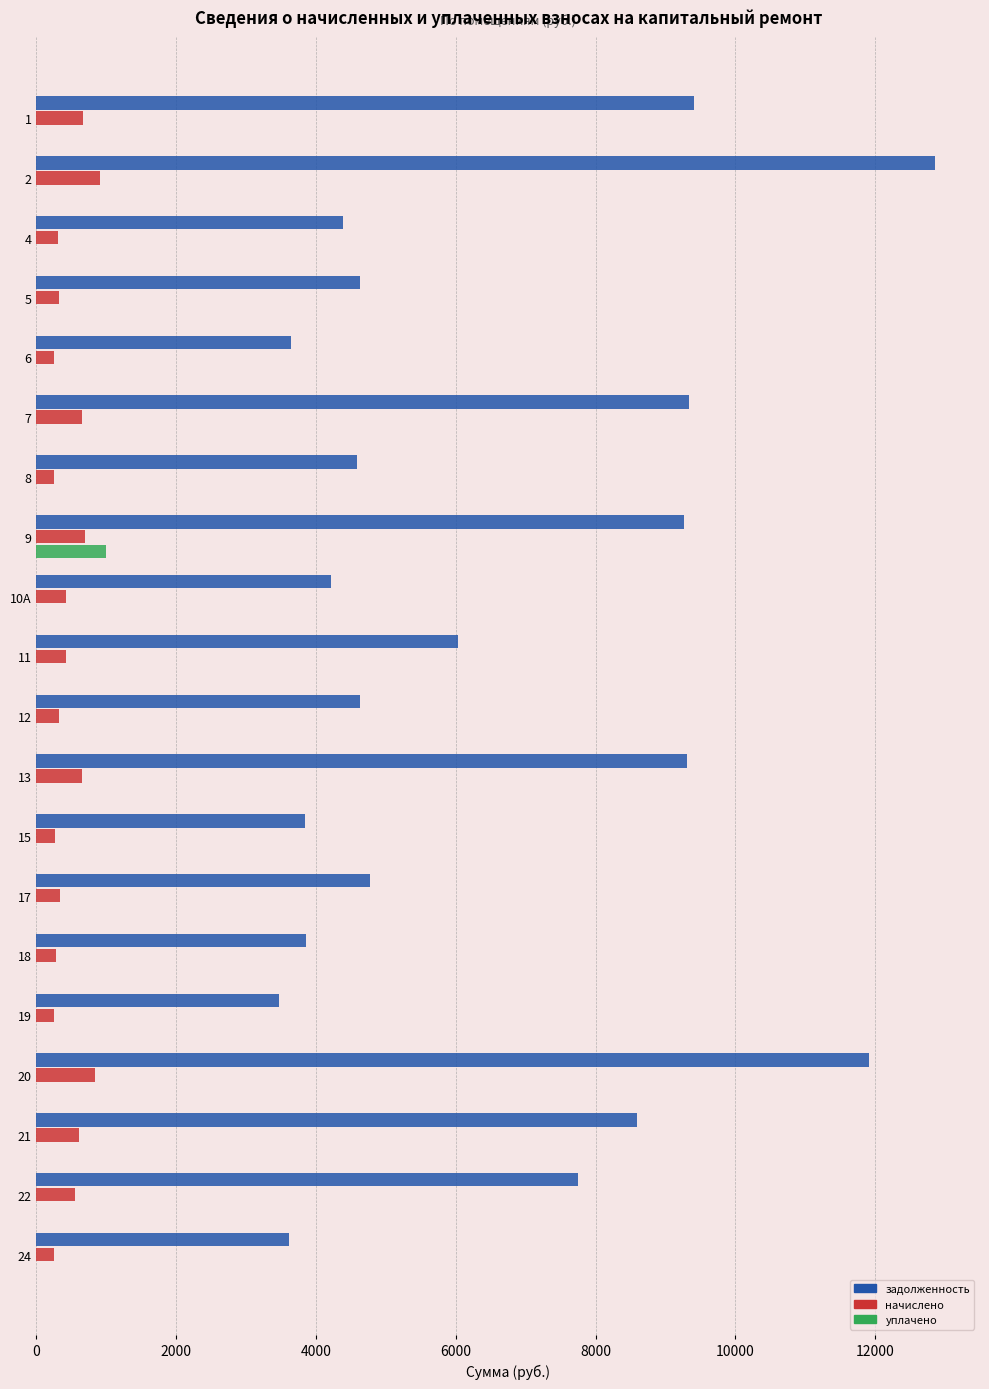

Is it true that задолженность equals 2462.0 at 19?

False